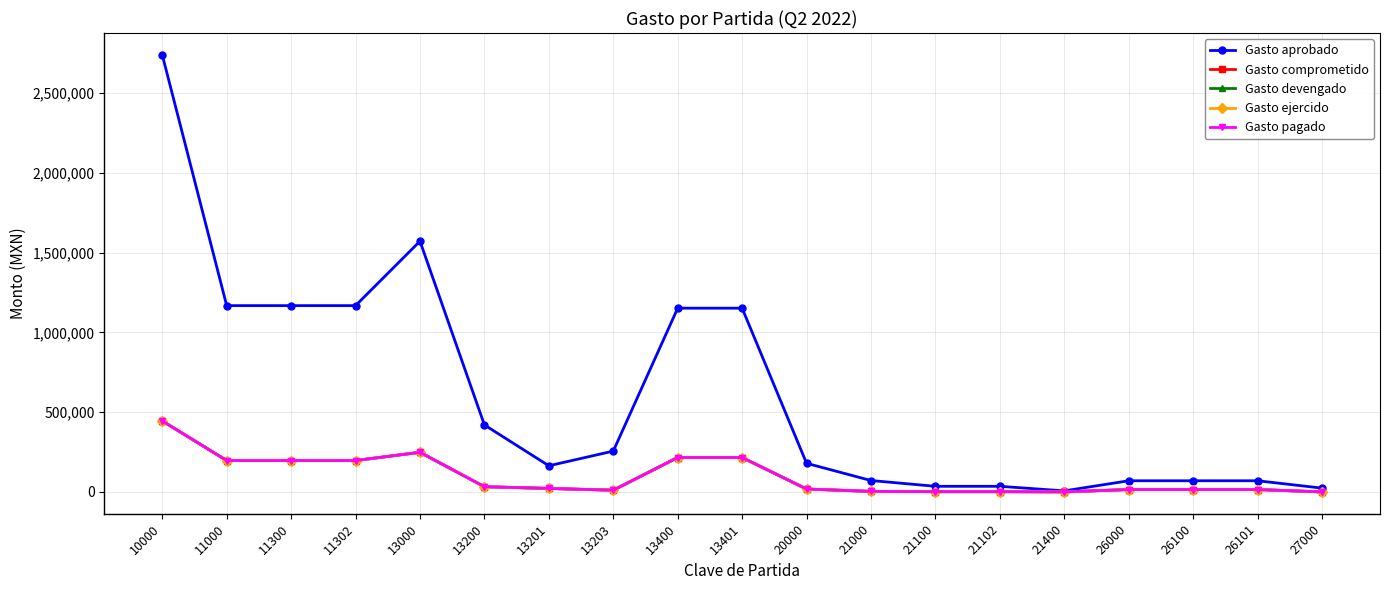

Between 11000 and 21100, which is larger?

11000